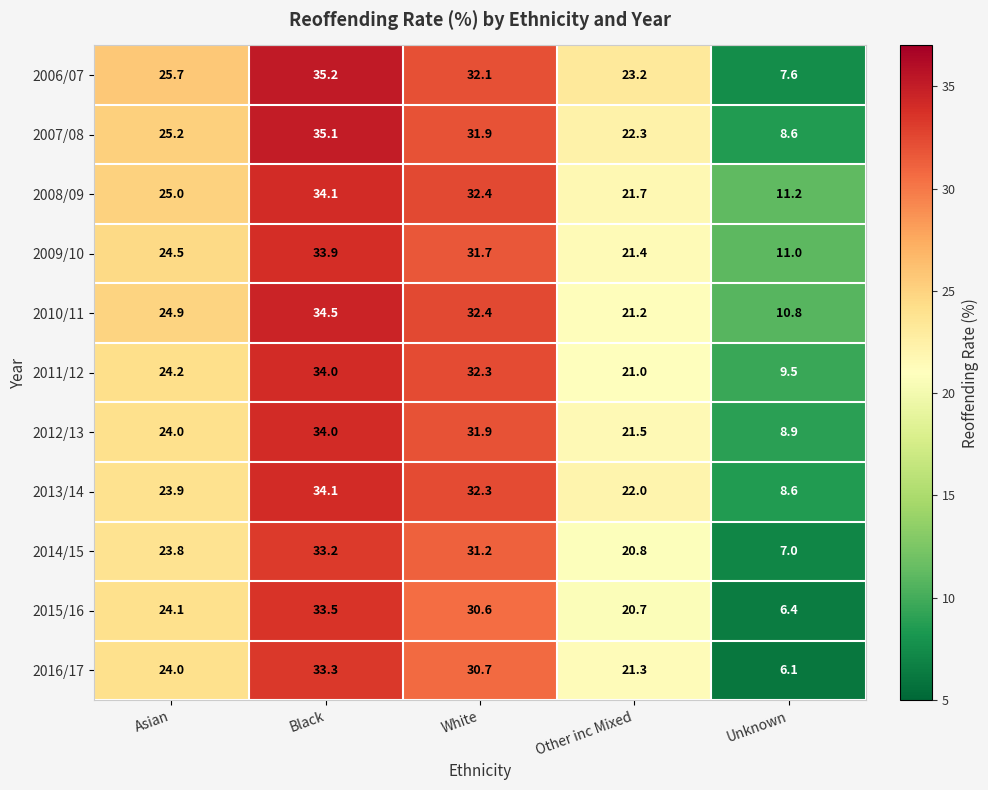

Between Black and White, which series saw the biggest shift?

2007/08